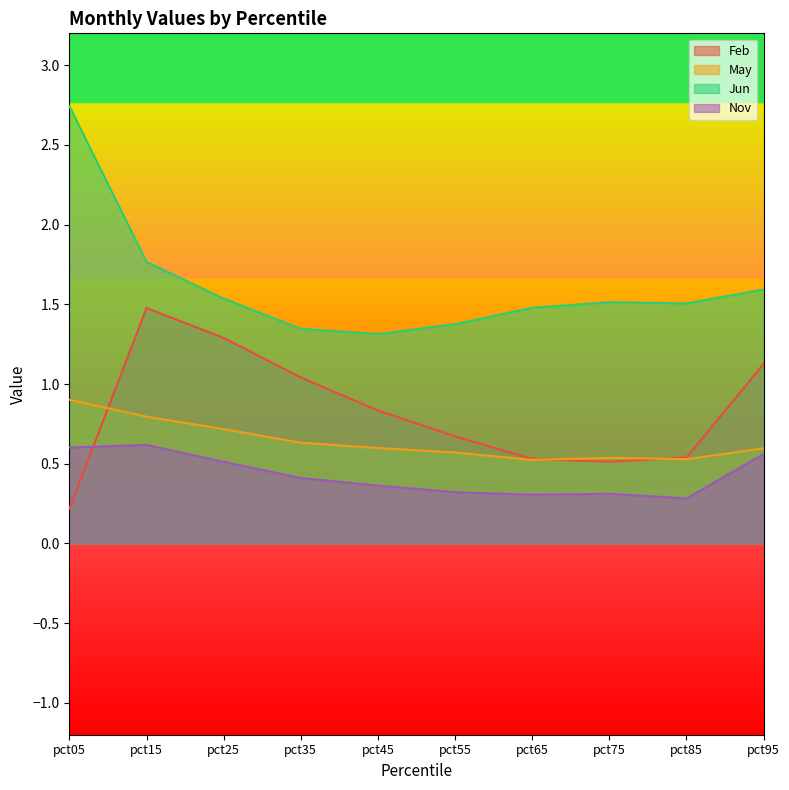

What is the value of the Nov point at the 2nd from the left?

0.6